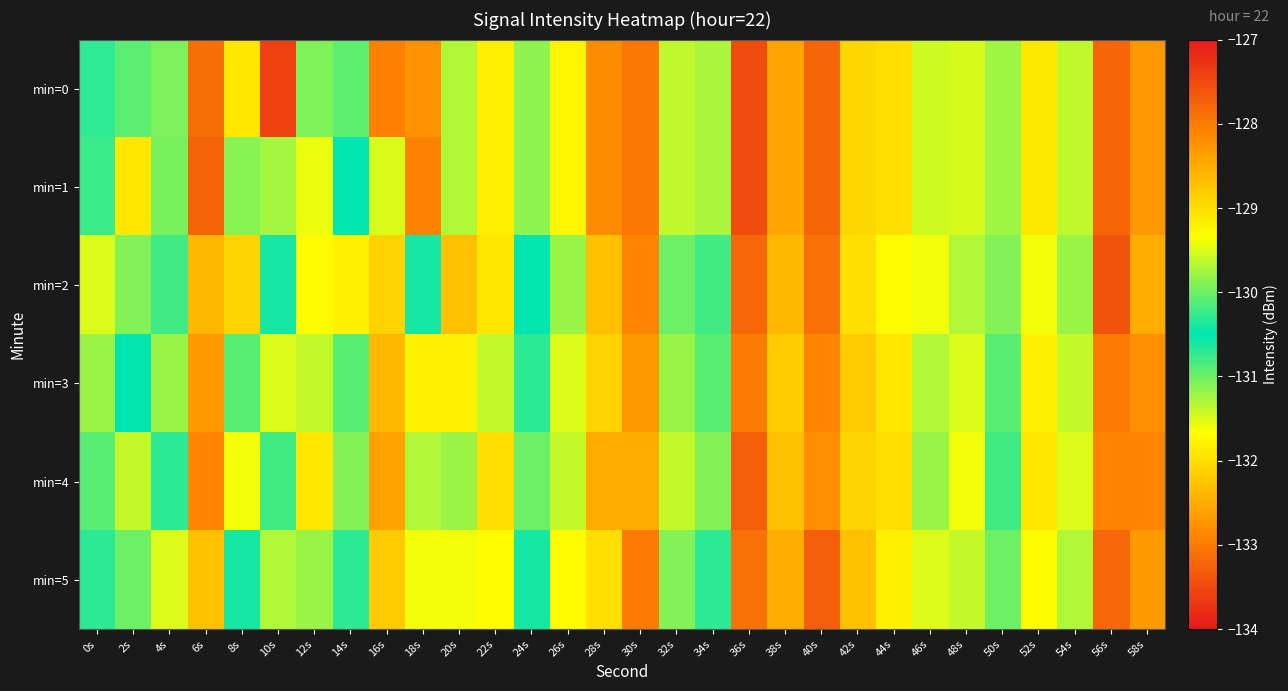

Reading left to right, transcribe all the data shown in this chart.

min=0: 0s=-130.7	2s=-130.9	4s=-129.9	6s=-127.9	8s=-131.9	10s=-127.4	12s=-129.9	14s=-130.1	16s=-132.9	18s=-132.8	20s=-129.7	22s=-131.8	24s=-131.1	26s=-129.2	28s=-132.8	30s=-128.0	32s=-131.4	34s=-131.3	36s=-133.5	38s=-128.4	40s=-127.8	42s=-132.1	44s=-132.0	46s=-129.6	48s=-131.5	50s=-129.8	52s=-131.9	54s=-131.4	56s=-127.8	58s=-132.7
min=1: 0s=-130.2	2s=-131.9	4s=-129.9	6s=-133.2	8s=-129.9	10s=-131.2	12s=-129.4	14s=-130.5	16s=-131.5	18s=-132.9	20s=-129.7	22s=-131.8	24s=-131.1	26s=-129.2	28s=-132.8	30s=-128.0	32s=-131.4	34s=-131.3	36s=-133.5	38s=-128.4	40s=-127.8	42s=-132.1	44s=-132.0	46s=-129.6	48s=-131.5	50s=-129.8	52s=-131.9	54s=-131.4	56s=-127.8	58s=-132.7
min=2: 0s=-129.5	2s=-131.1	4s=-130.2	6s=-132.4	8s=-128.9	10s=-130.6	12s=-129.3	14s=-131.8	16s=-132.1	18s=-130.4	20s=-128.7	22s=-131.9	24s=-130.5	26s=-129.8	28s=-132.3	30s=-128.1	32s=-131.0	34s=-130.8	36s=-133.2	38s=-128.6	40s=-127.9	42s=-132.0	44s=-131.7	46s=-129.4	48s=-131.3	50s=-129.9	52s=-131.6	54s=-131.2	56s=-127.6	58s=-132.5
min=3: 0s=-131.2	2s=-130.5	4s=-129.8	6s=-132.7	8s=-130.1	10s=-131.5	12s=-129.6	14s=-130.9	16s=-132.4	18s=-131.8	20s=-129.2	22s=-131.4	24s=-130.7	26s=-129.5	28s=-132.1	30s=-128.3	32s=-131.2	34s=-130.9	36s=-133.0	38s=-128.8	40s=-128.1	42s=-132.2	44s=-131.9	46s=-129.7	48s=-131.5	50s=-130.1	52s=-131.8	54s=-131.4	56s=-128.0	58s=-132.8
min=4: 0s=-130.9	2s=-131.4	4s=-130.3	6s=-132.9	8s=-129.4	10s=-130.8	12s=-129.1	14s=-131.1	16s=-132.6	18s=-131.3	20s=-129.8	22s=-132.0	24s=-131.0	26s=-129.6	28s=-132.5	30s=-128.5	32s=-131.4	34s=-131.1	36s=-133.3	38s=-128.7	40s=-128.2	42s=-132.1	44s=-132.0	46s=-129.8	48s=-131.6	50s=-130.2	52s=-131.9	54s=-131.5	56s=-128.1	58s=-132.9
min=5: 0s=-130.3	2s=-131.0	4s=-129.5	6s=-132.3	8s=-130.4	10s=-131.3	12s=-129.8	14s=-130.7	16s=-132.2	18s=-131.6	20s=-129.4	22s=-131.7	24s=-130.4	26s=-129.3	28s=-132.0	30s=-128.0	32s=-131.1	34s=-130.7	36s=-133.1	38s=-128.5	40s=-127.7	42s=-132.3	44s=-131.8	46s=-129.5	48s=-131.4	50s=-130.0	52s=-131.7	54s=-131.3	56s=-127.8	58s=-132.7